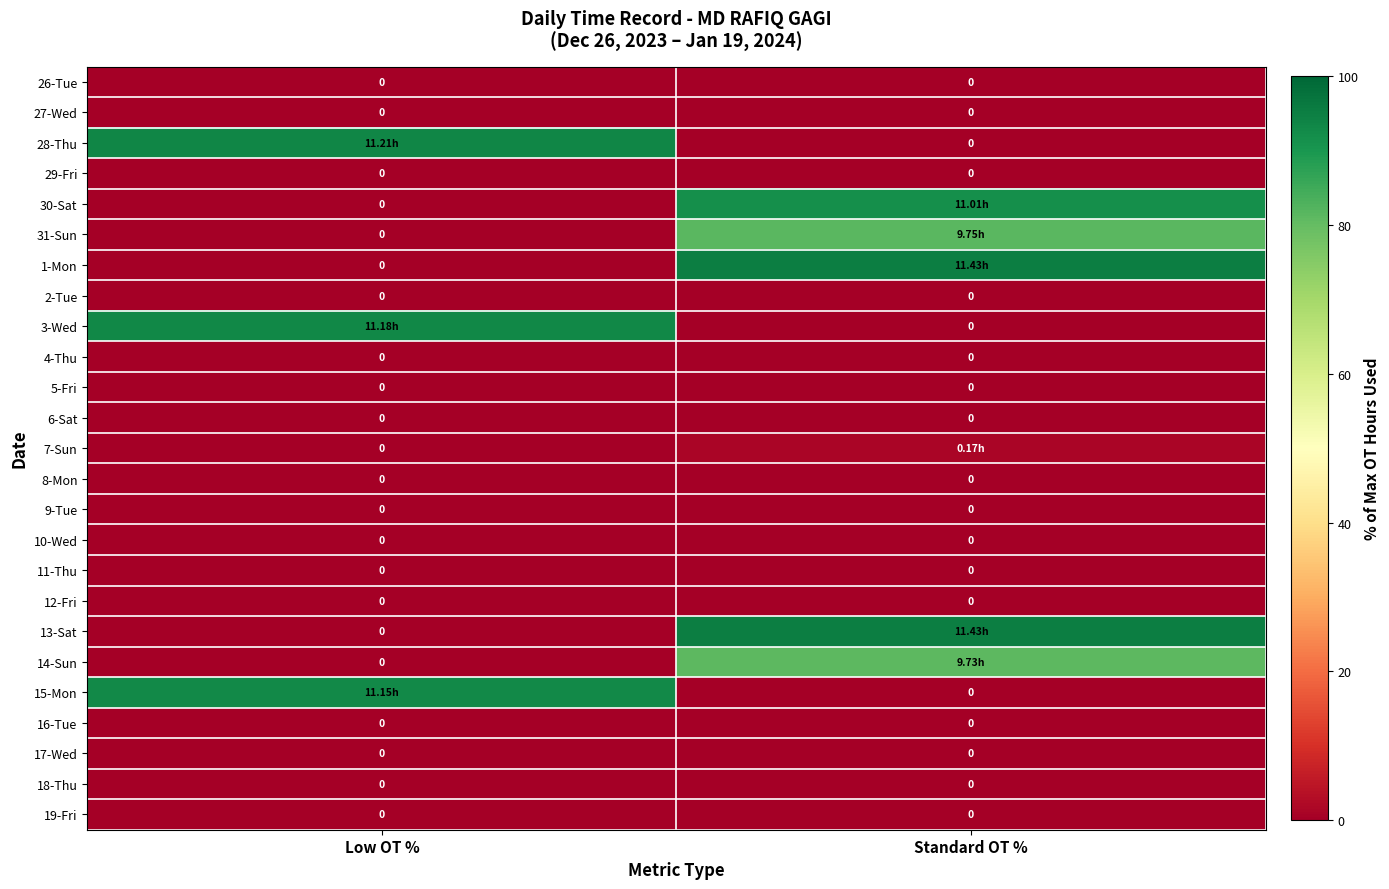

At which category is the sum across all series the highest?

Standard OT %